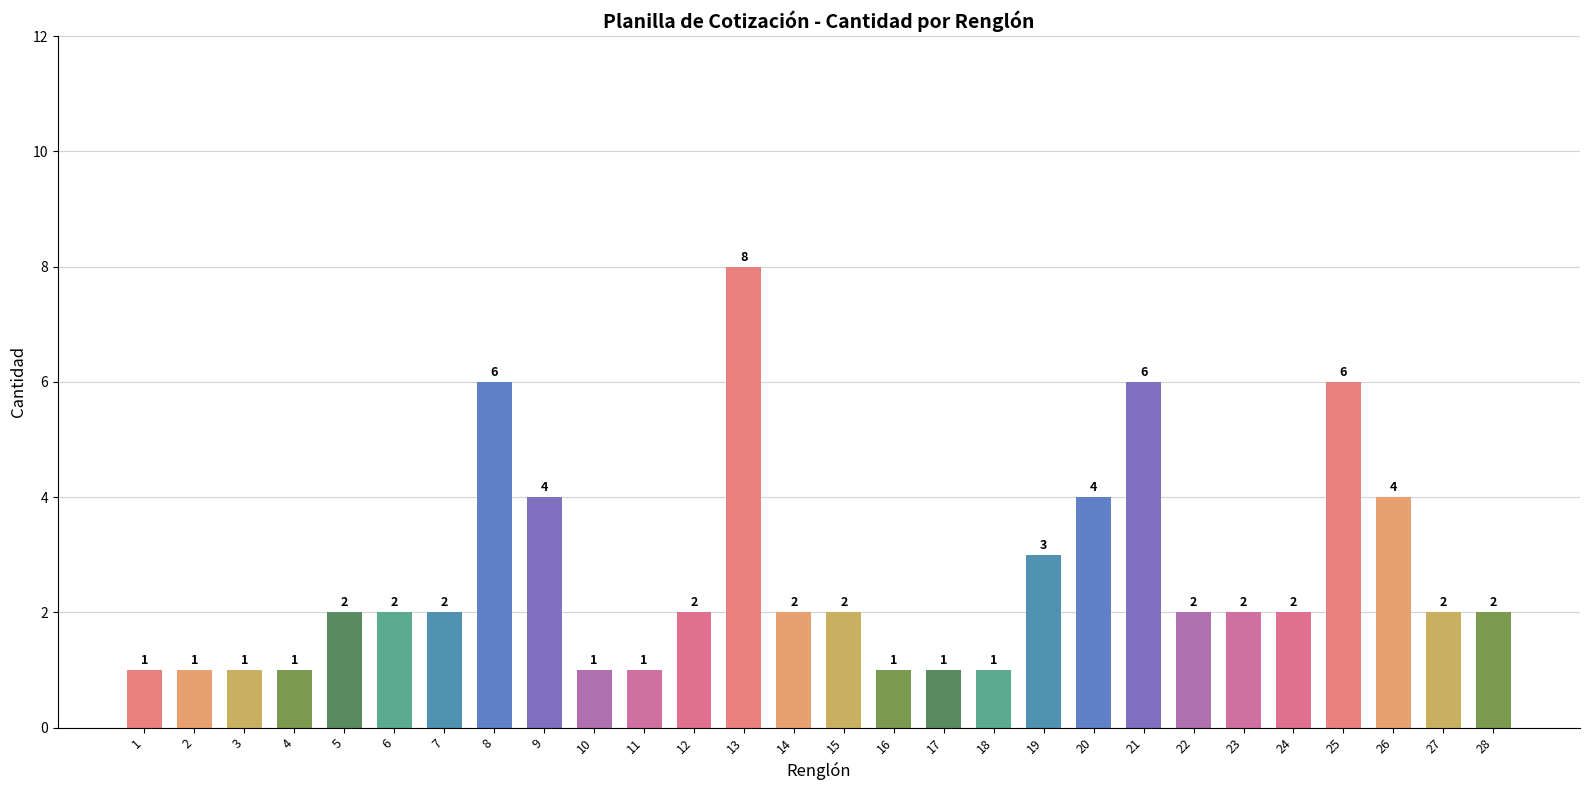

The chart shows a value of 6 at 8. True or false?

True